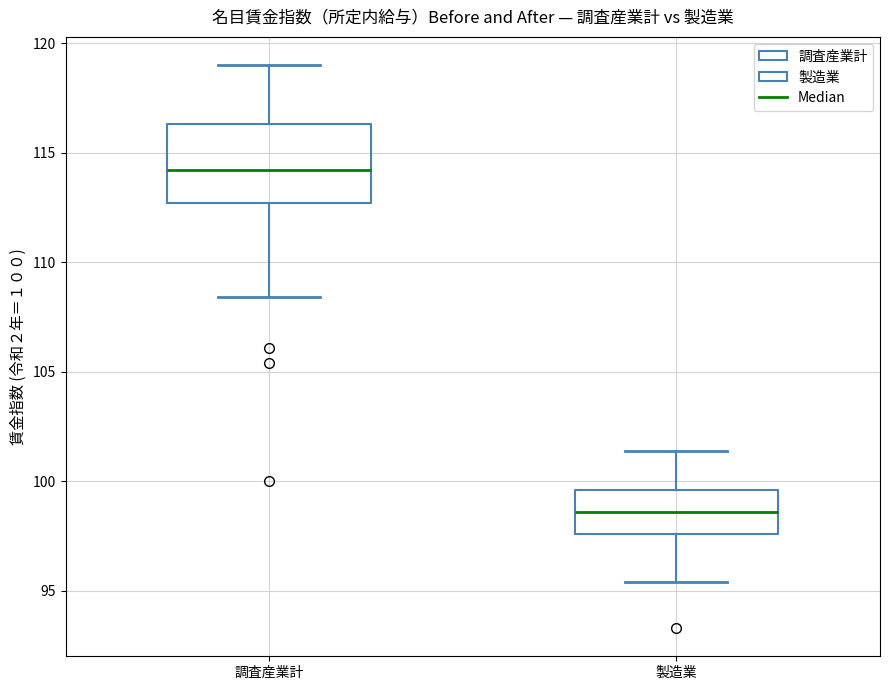

Reading left to right, transcribe this box plot: for each box, give where its median line is, the range the box spans, and where its two whiskers end, as read against the y-axis. The values are not printed on the chart, so give them approximately, as read against the axis.

調査産業計: median 114.0, box 112.5 to 116.5, whiskers 108.5 to 119.0
製造業: median 98.5, box 97.5 to 99.5, whiskers 95.5 to 101.5